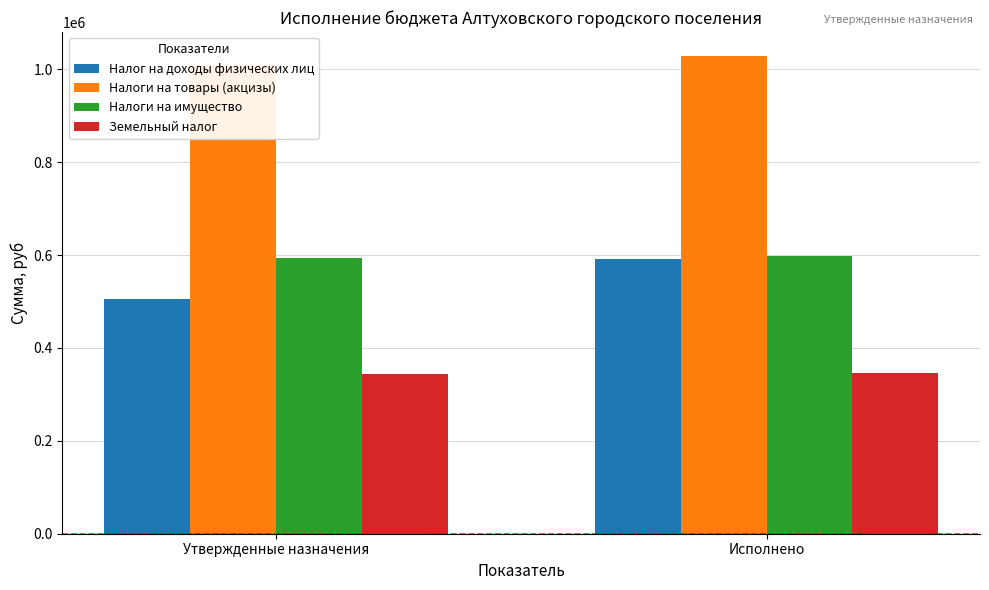

At Утвержденные назначения, list the series in order from largest to smallest.

Налоги на товары (акцизы), Налоги на имущество, Налог на доходы физических лиц, Земельный налог